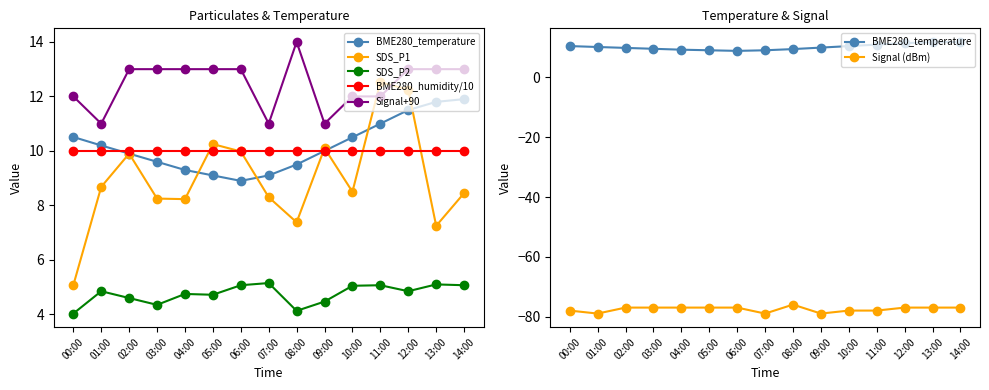

List the series in order of their peak value, highest first.

Signal+90, SDS_P1, BME280_temperature, BME280_humidity/10, SDS_P2, Signal (dBm)